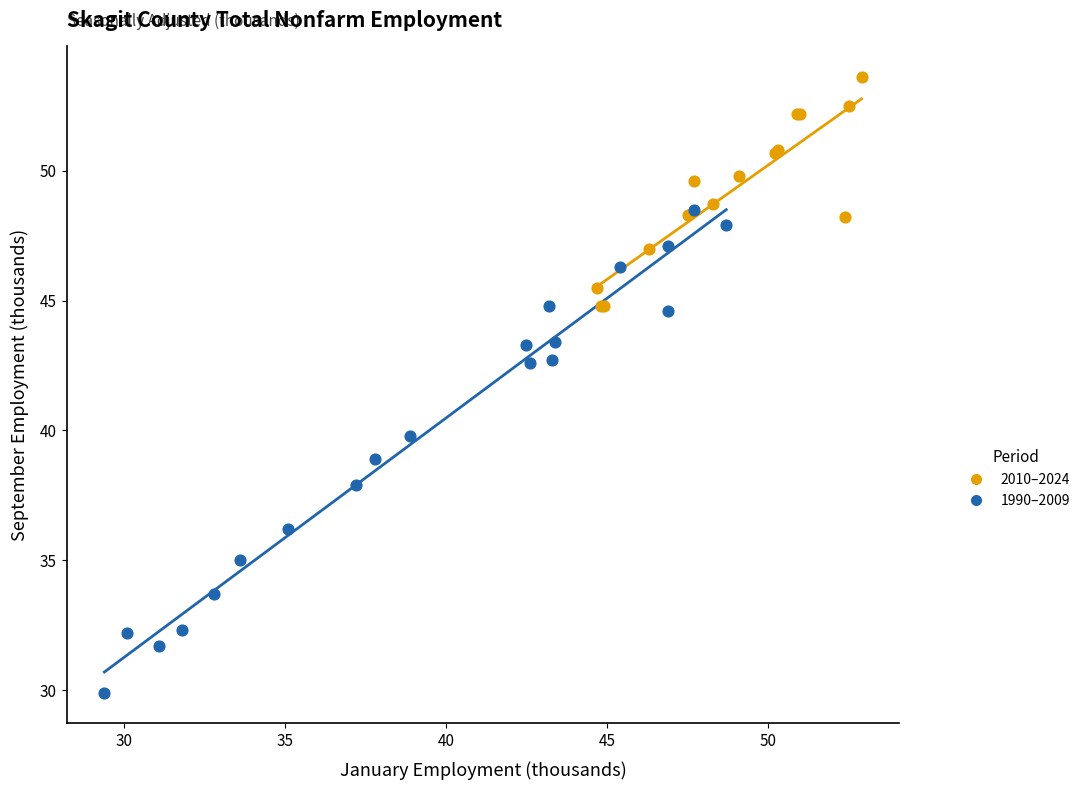

Which series has the largest Y range (max minus min)?

1990–2009